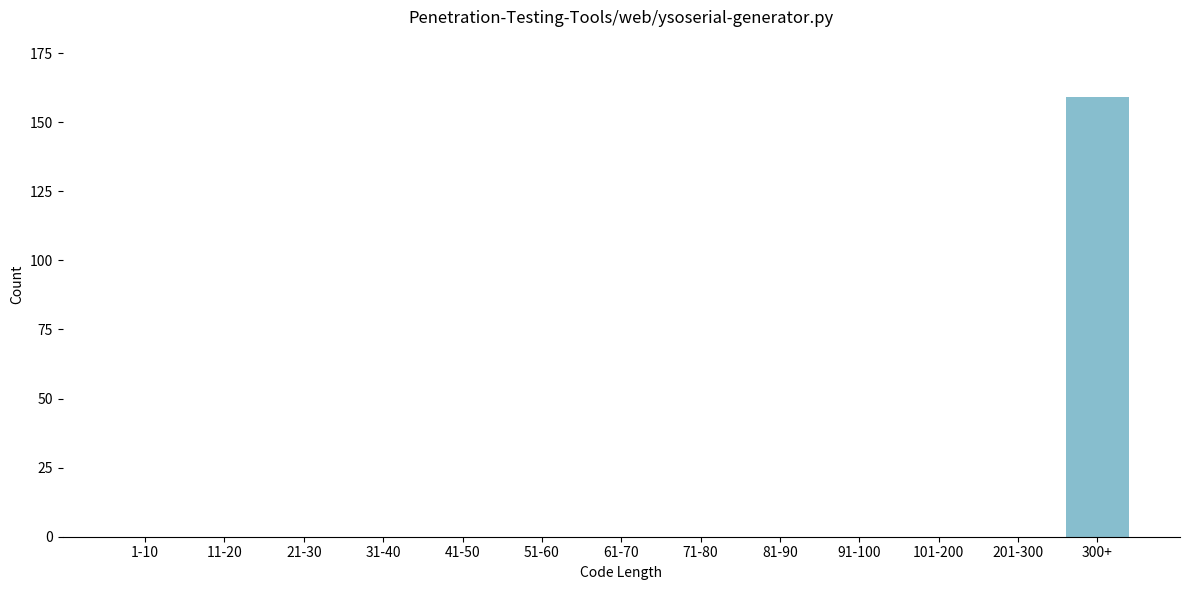

Reading left to right, extract all data points from this chart.

1-10=0	11-20=0	21-30=0	31-40=0	41-50=0	51-60=0	61-70=0	71-80=0	81-90=0	91-100=0	101-200=0	201-300=0	300+=159